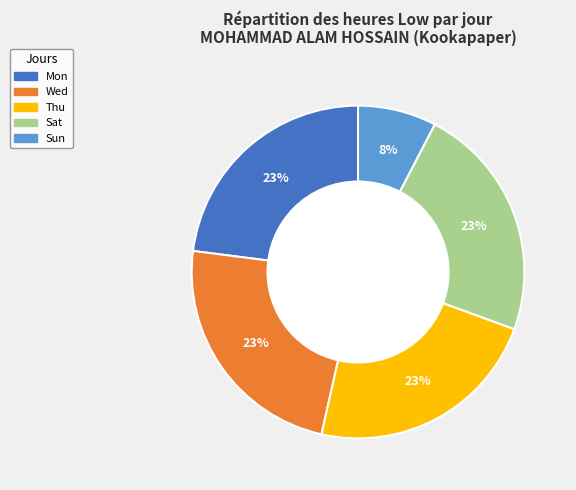

What is the smallest slice in the pie chart?

Sun